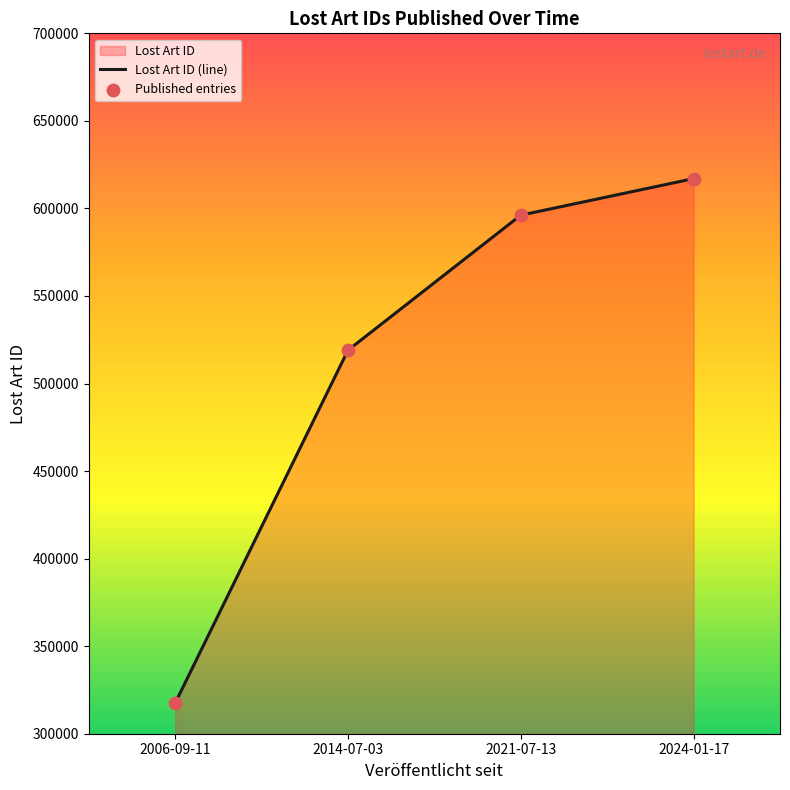

At how many categories does at least one series exceed 462613?

3